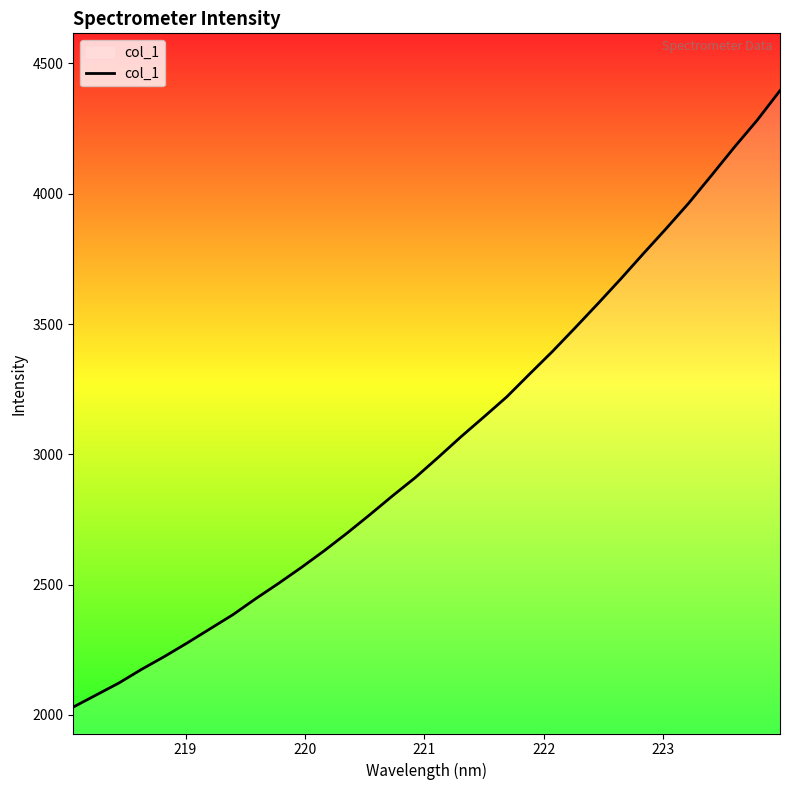

What is the maximum value shown in the chart?

4395.7